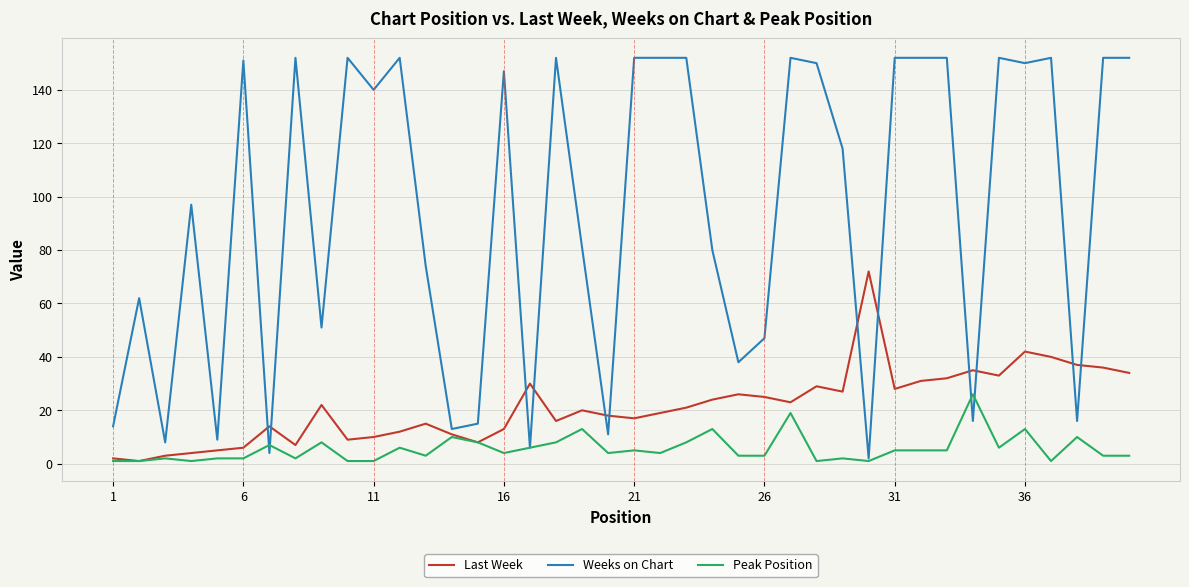

What is the average value of the Last Week series?

21